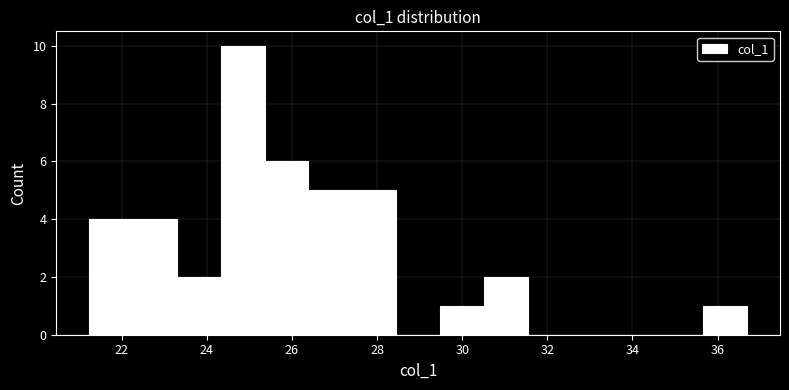

Reading left to right, list every bar in this chart as the range it spans on the x-axis followed by its height. Neither the bar edges nor the heights are printed on the chart, so give them approximately, as read against the axes.

21.2 to 22.2: 4
22.2 to 23.2: 4
23.2 to 24.4: 2
24.4 to 25.4: 10
25.4 to 26.4: 6
26.4 to 27.4: 5
27.4 to 28.4: 5
28.4 to 29.4: 0
29.4 to 30.6: 1
30.6 to 31.6: 2
31.6 to 32.6: 0
32.6 to 33.6: 0
33.6 to 34.6: 0
34.6 to 35.6: 0
35.6 to 36.6: 1